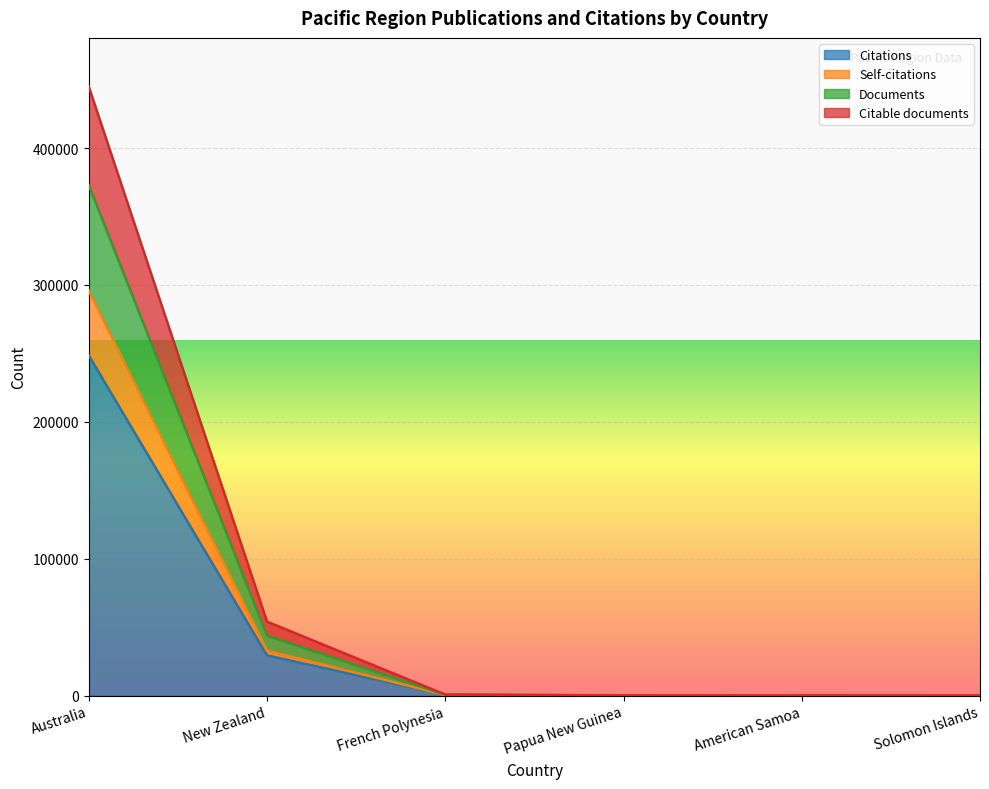

Is it true that Self-citations equals 0 at American Samoa?

True